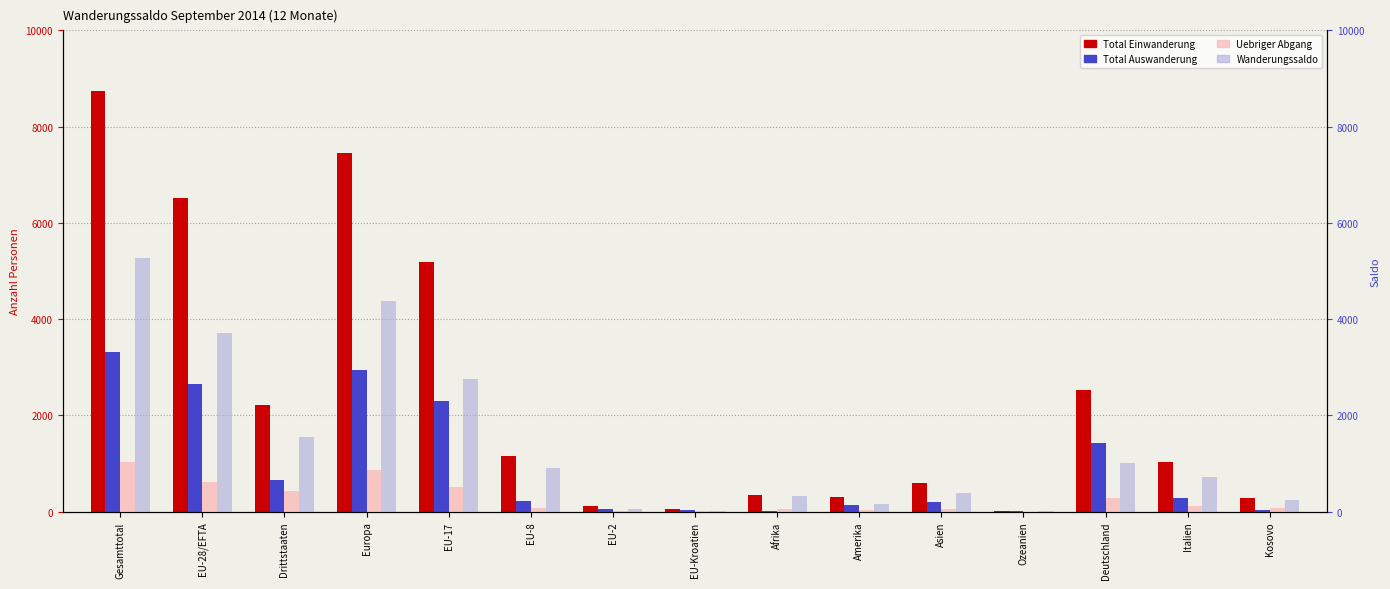

Reading left to right, extract all data points from this chart.

Total Einwanderung: 8749	6526	2223	7454	5184	1161	125	52	356	304	602	17	2530	1027	293
Total Auswanderung: 3317	2653	664	2951	2302	229	65	47	18	132	208	7	1421	287	28
Uebriger Abgang: 1043	610	433	862	512	71	9	17	65	45	68	2	288	110	71
Wanderungssaldo: 5282	3721	1561	4369	2759	900	55	10	325	165	400	9	1022	722	251